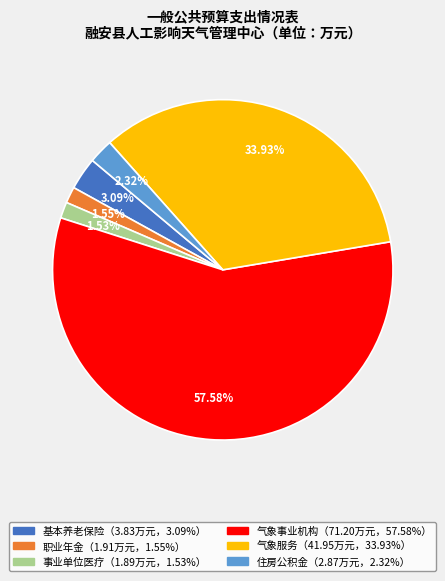

Is there a majority slice in this chart?

Yes